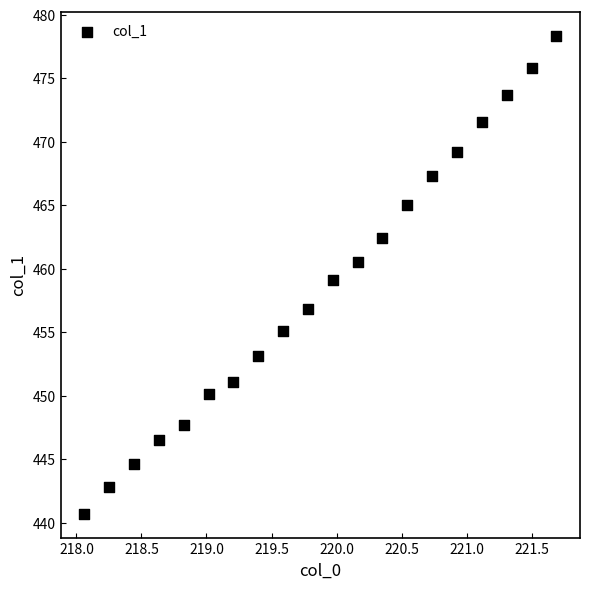

What is the range of X values (max minus min)?

3.6